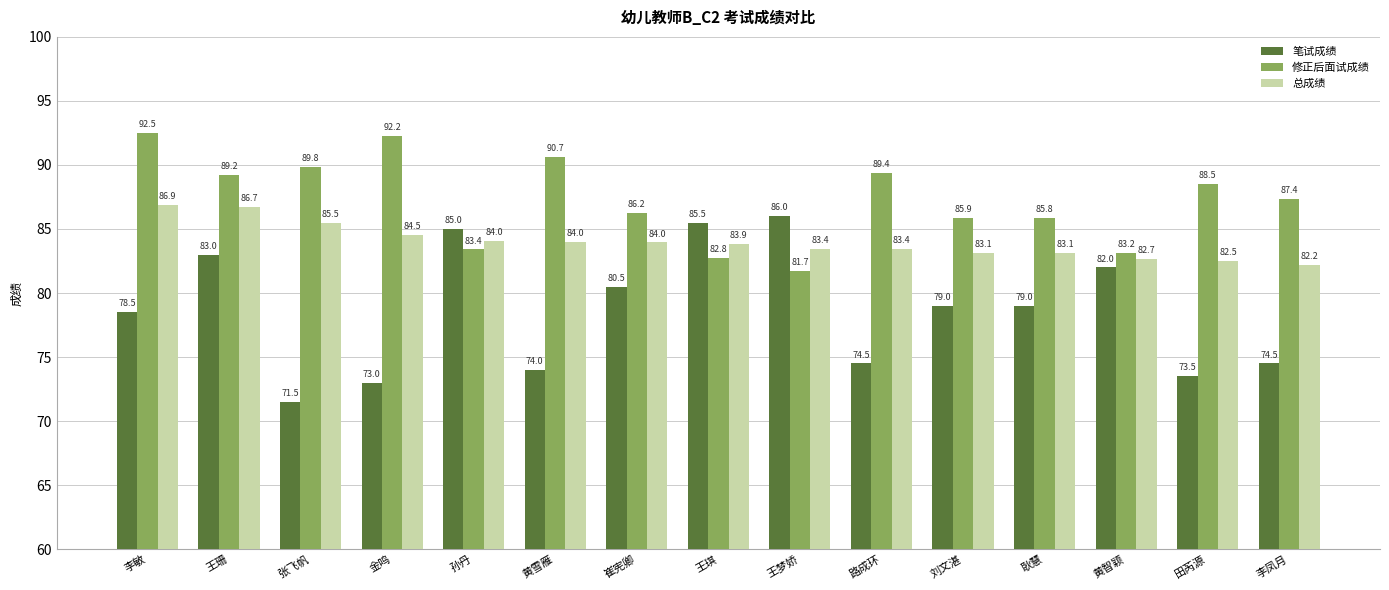

Which series changed the most between 路成环 and 耿慧?

笔试成绩